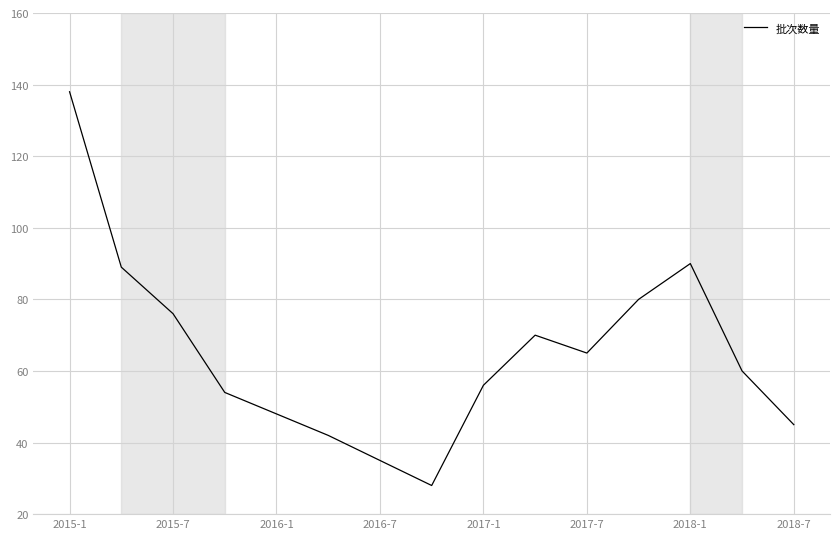

How many lines are shown in the chart?

1